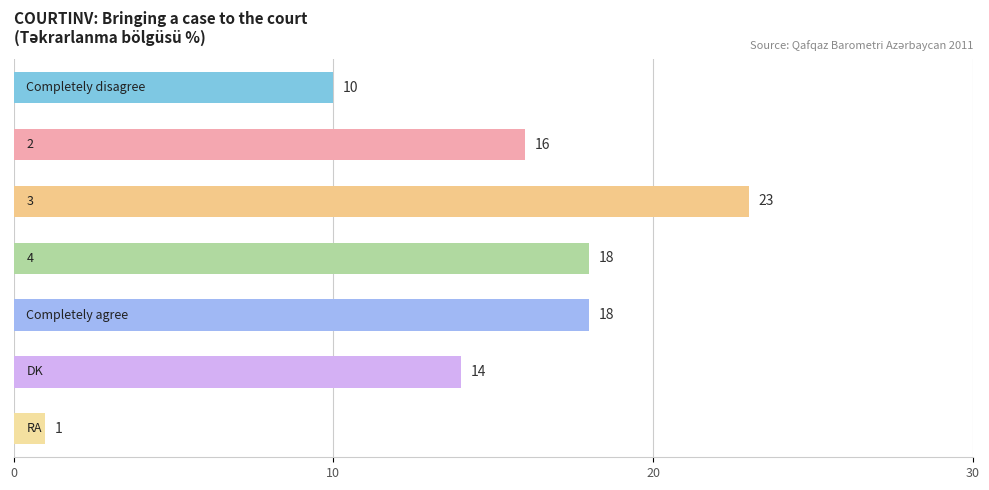

Count the number of categories in the chart.

7